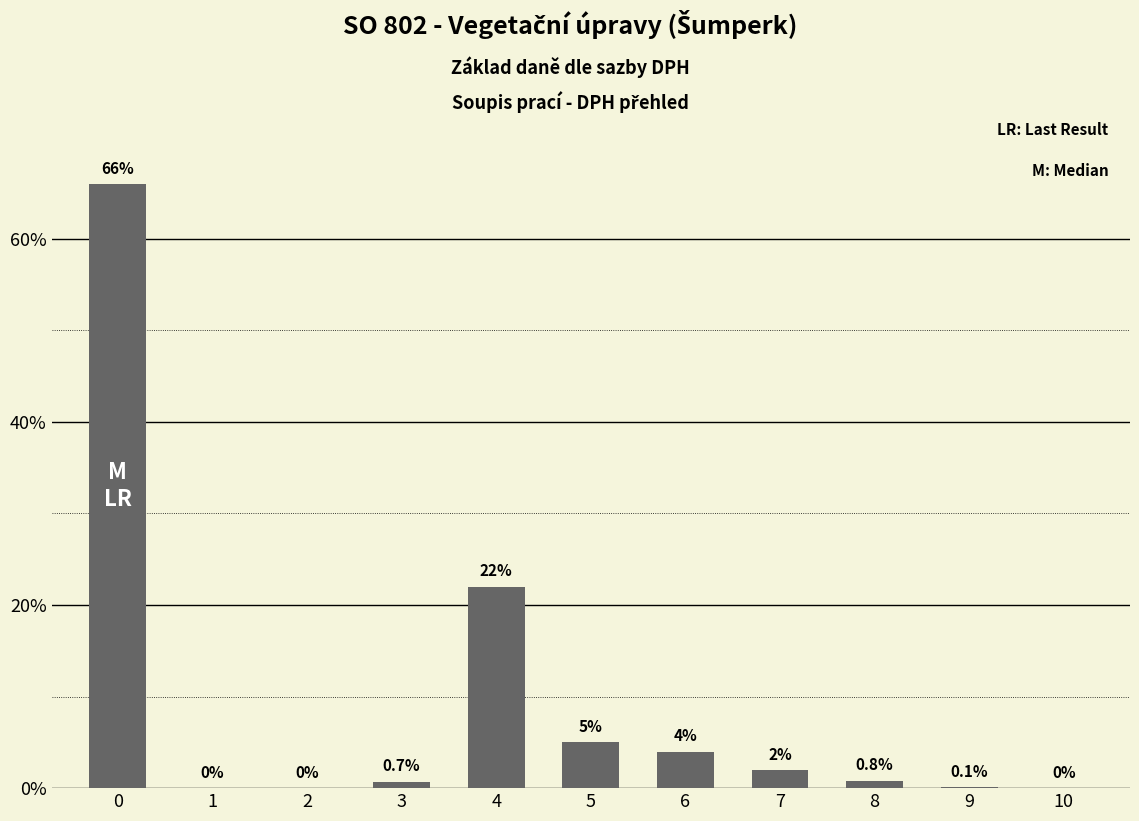

What is the sum of the values at 0 and 8?

66.8